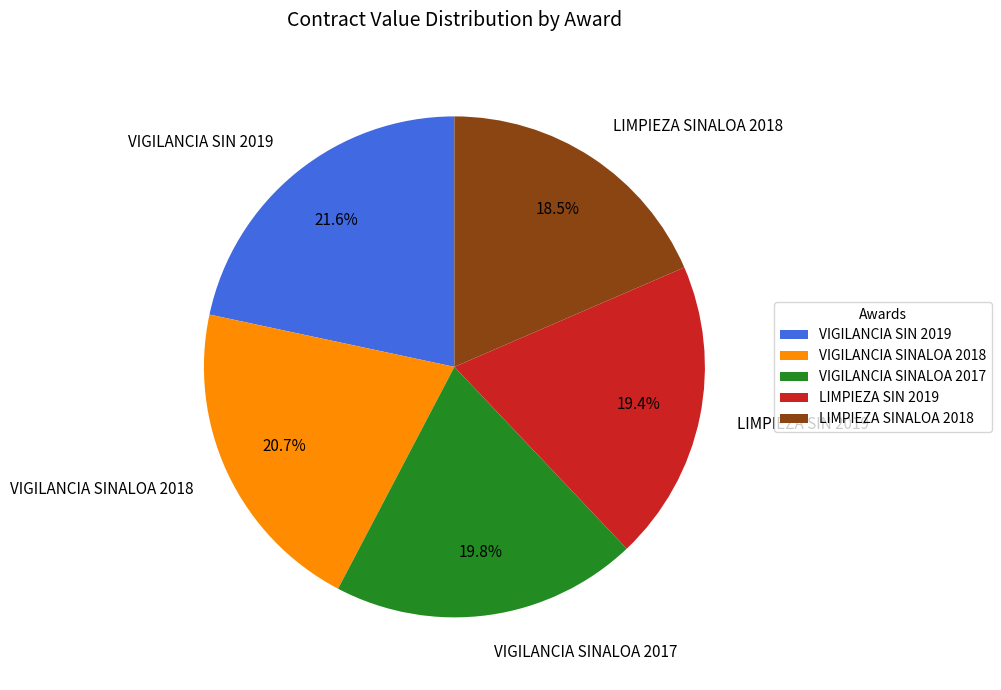

What percentage is the VIGILANCIA SINALOA 2017 slice, to the nearest percent?

20%